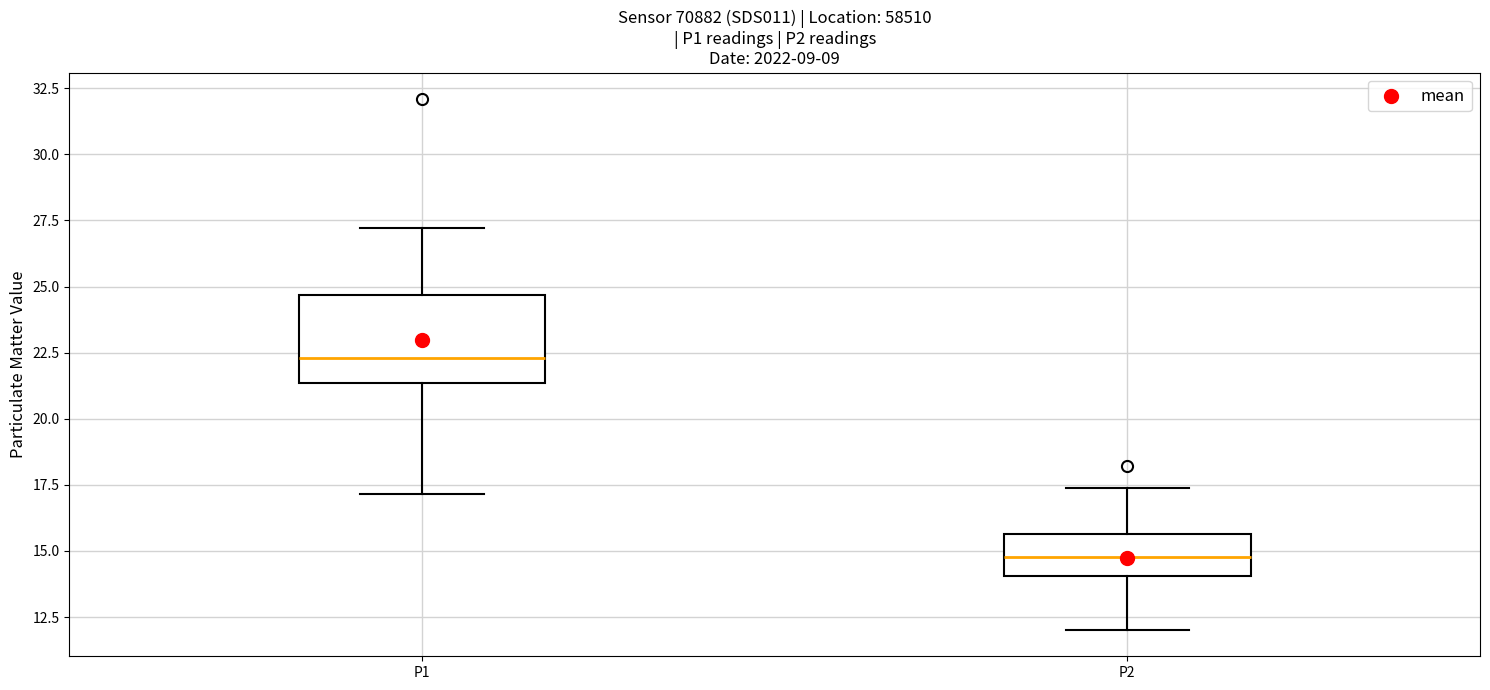

Reading left to right, read every box against the y-axis: the position of its median line, the range the box covers, and the ends of its whiskers. The values are not printed on the chart, so give them approximately, as read against the axis.

P1: median 22.5, box 21.5 to 24.5, whiskers 17.0 to 27.0
P2: median 15.0, box 14.0 to 15.5, whiskers 12.0 to 17.5